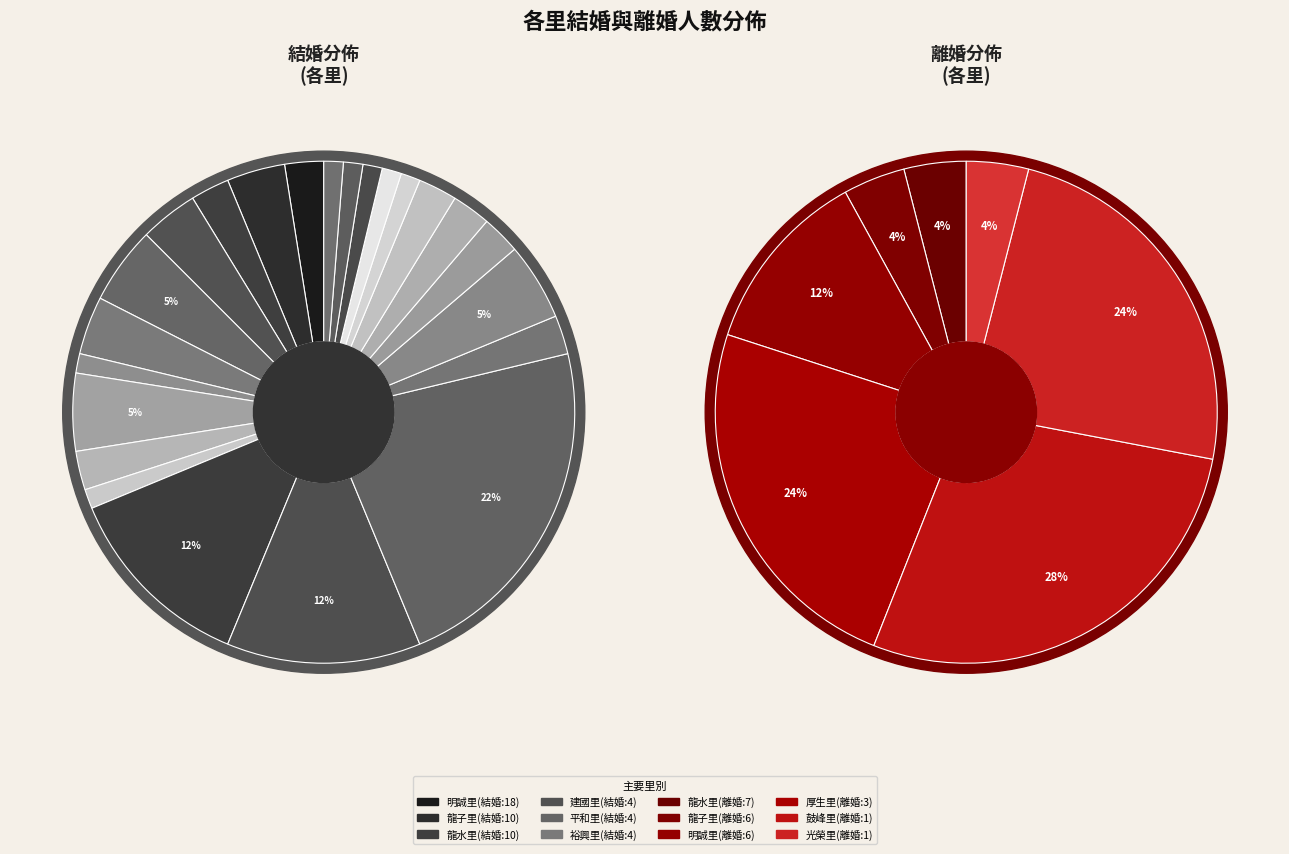

Is it true that 17 is 1% of the pie?

False